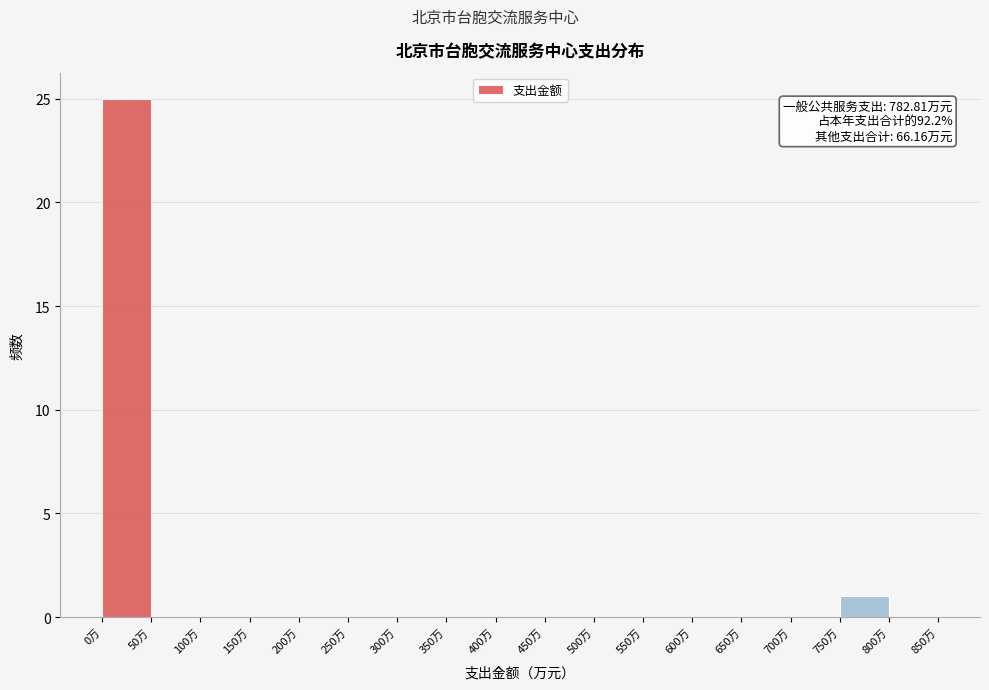

Over which range of the x-axis is the bar tallest?

0 to 50